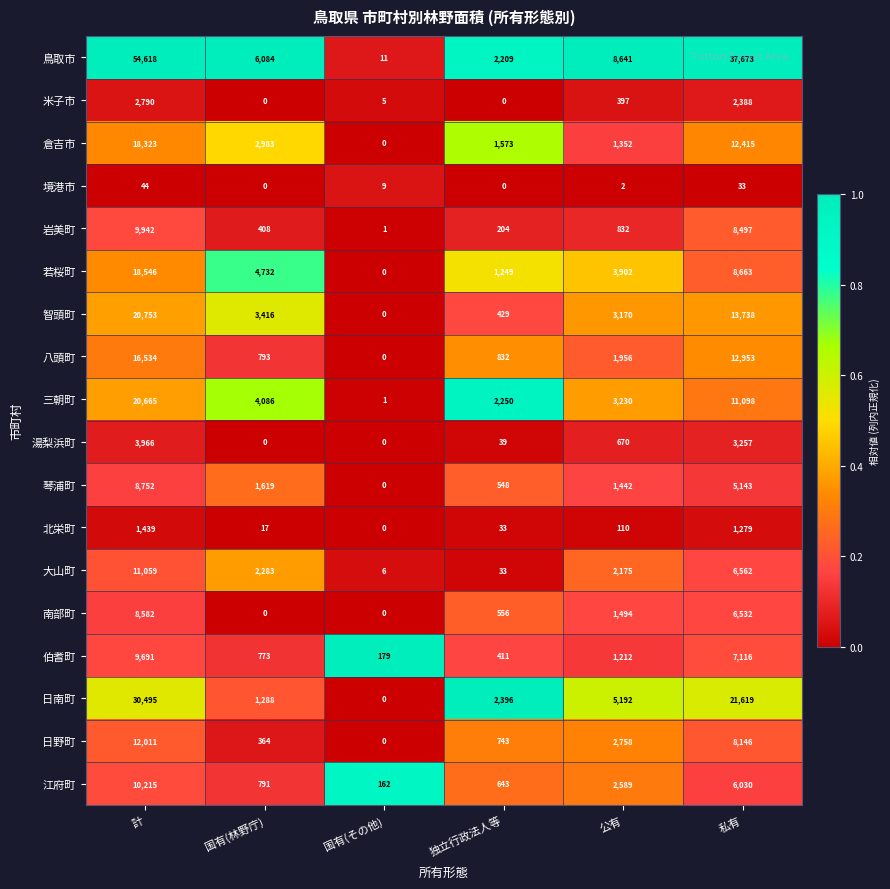

What is the difference between the maximum and minimum values in the 日南町 series?

30495